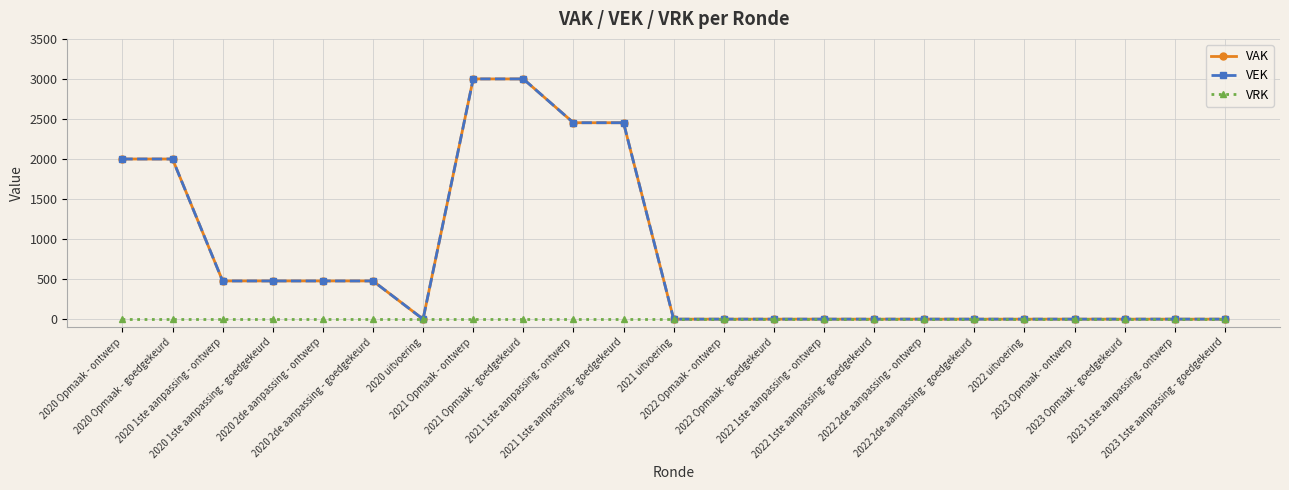

What is the label of the 11th point from the right?

2022 Opmaak - ontwerp